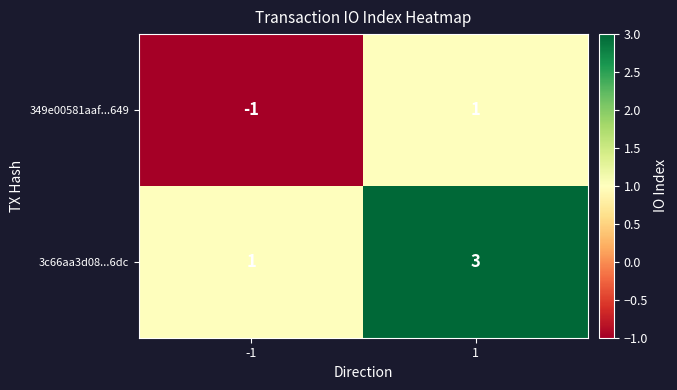

What is the sum of the 3c66aa3d08...6dc values at 1 and -1?

4